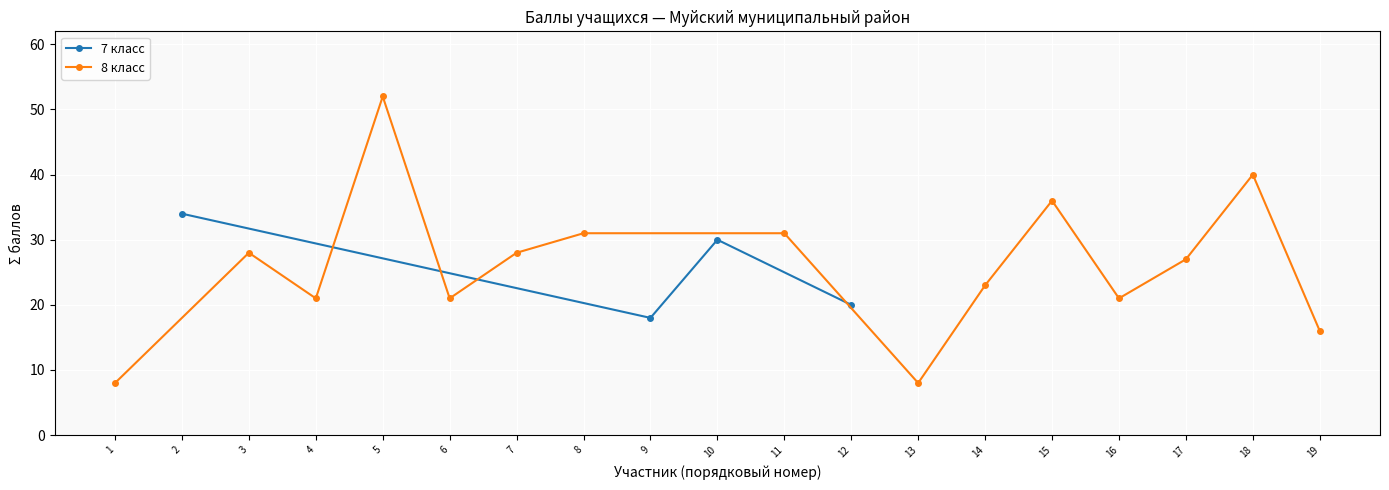

What is the sum of all values?

493